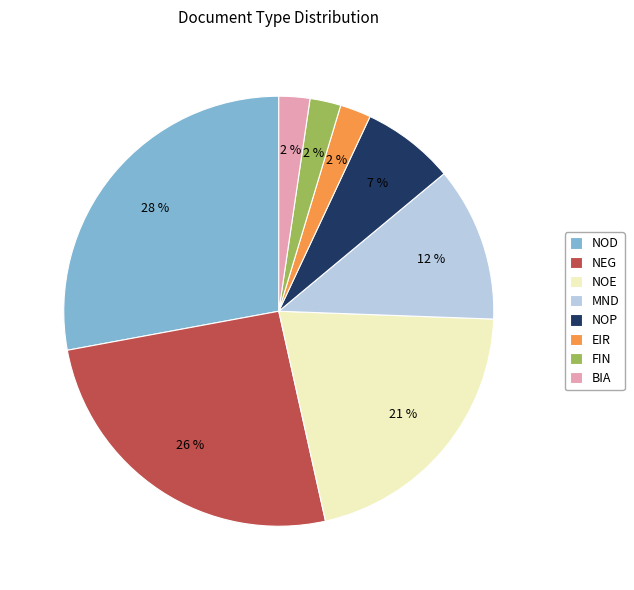

How many slices are in this pie chart?

8